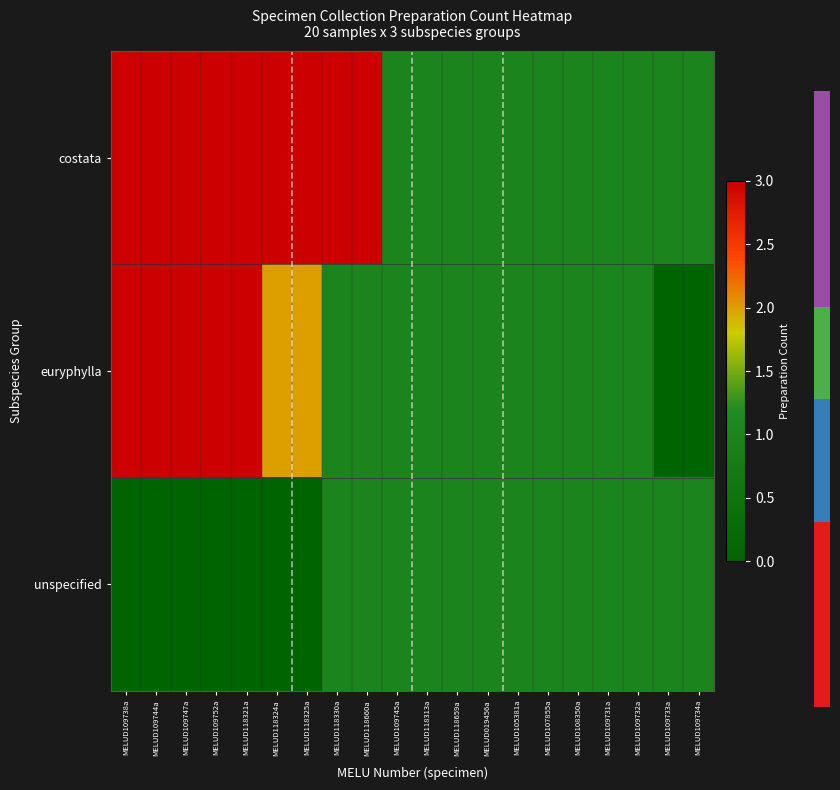

Where does the euryphylla series first go above 1?

MELUD109738a